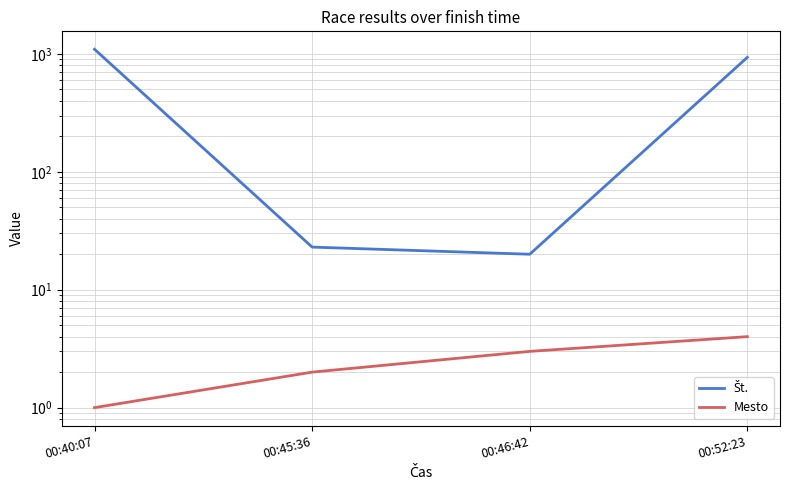

Does the chart have visible grid lines?

Yes